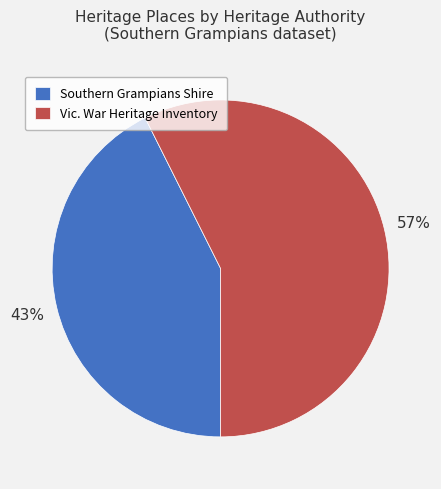

What is the smallest slice in the pie chart?

Southern Grampians Shire